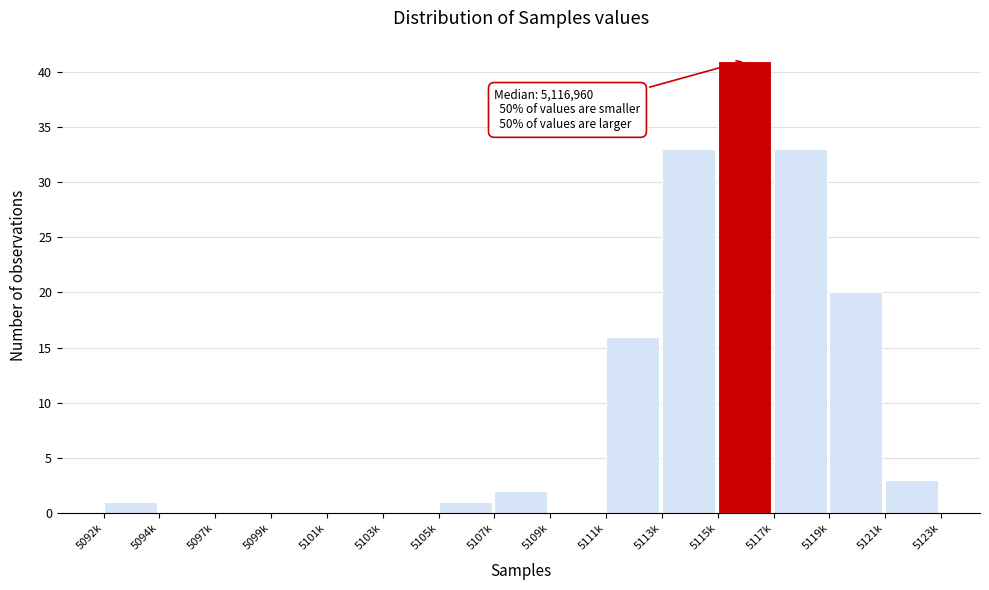

Reading right to left, extract all data points from this chart.

5121k=3	5119k=20	5117k=33	5115k=41	5113k=33	5111k=16	5109k=0	5107k=2	5105k=1	5103k=0	5101k=0	5099k=0	5097k=0	5094k=0	5092k=1